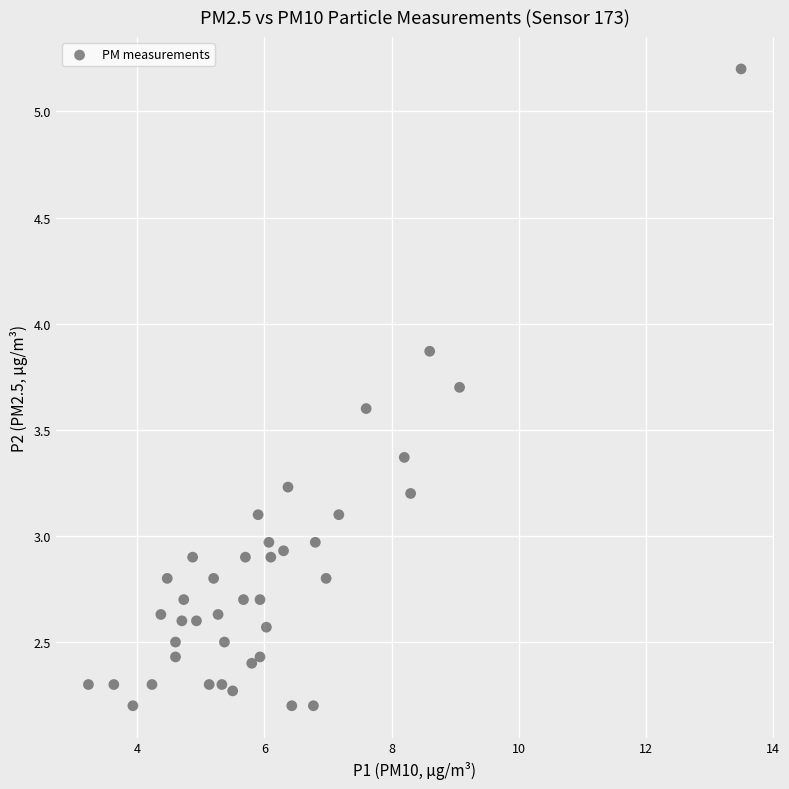

What is the range of Y values (max minus min)?

3.0